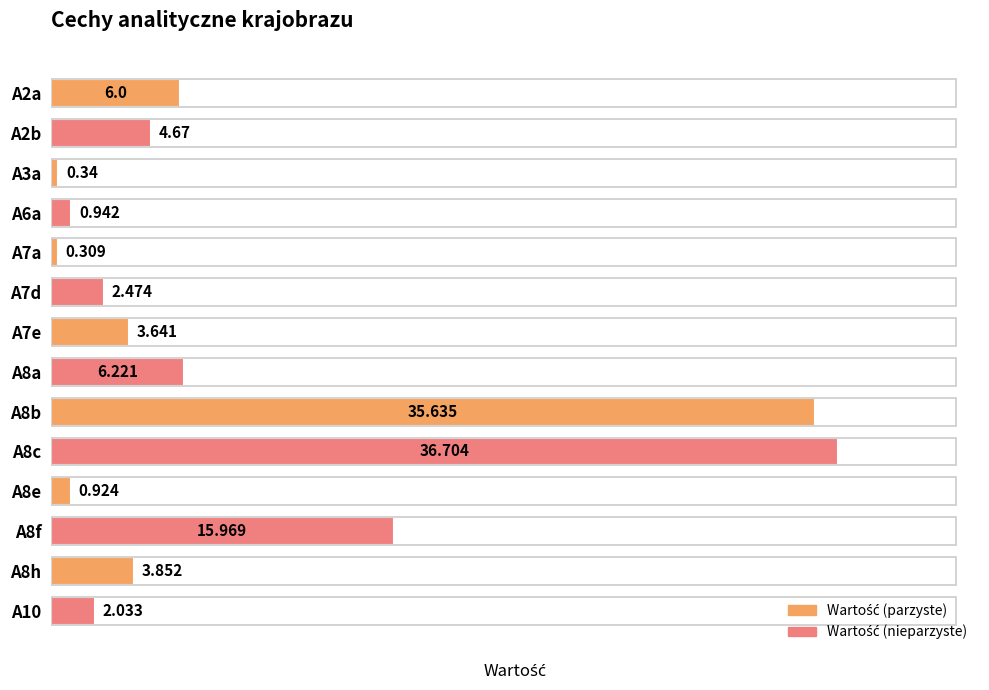

Which category has the highest value across all series?

A8c